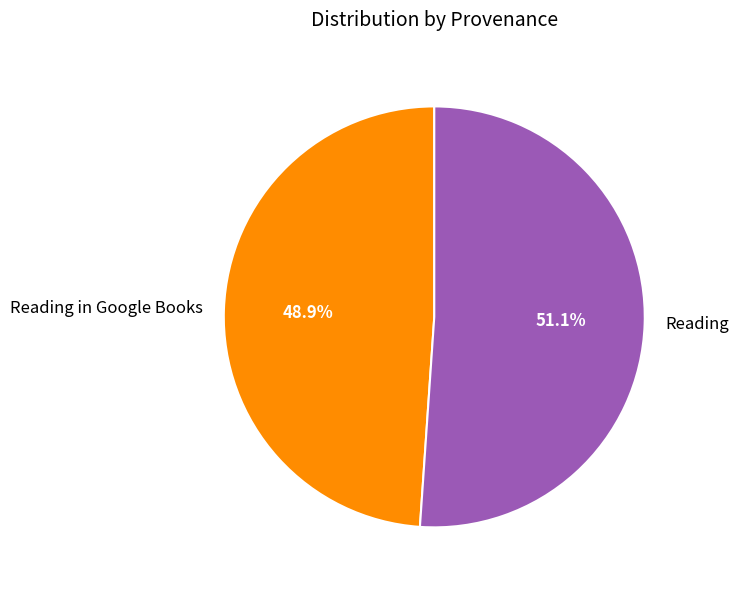

How many segments does this pie chart have?

2